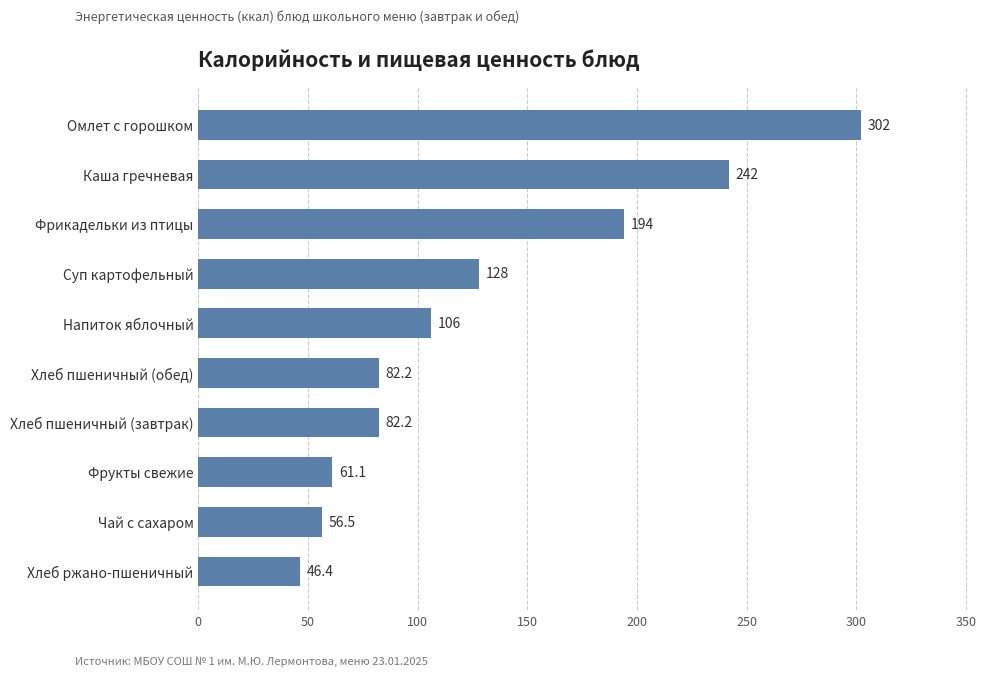

Which category has the highest value across all series?

Омлет с горошком